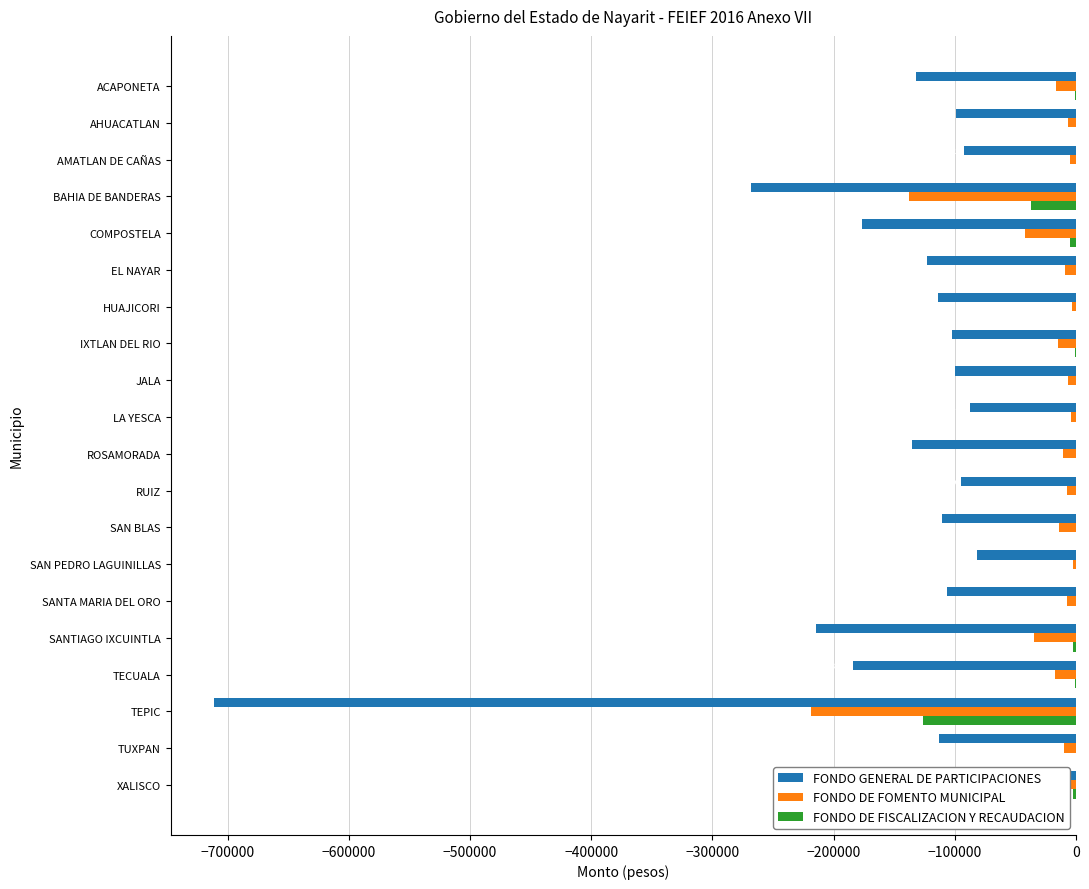

Is the value of FONDO DE FISCALIZACION Y RECAUDACION at EL NAYAR greater than the value of FONDO GENERAL DE PARTICIPACIONES at SANTA MARIA DEL ORO?

Yes